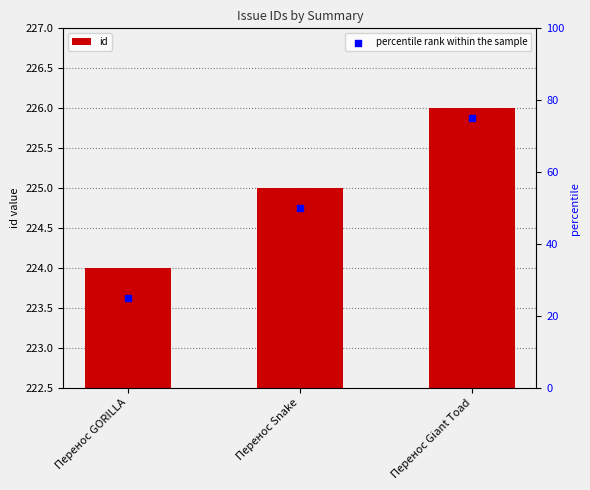

What is the total value across all series at Перенос Snake?

275